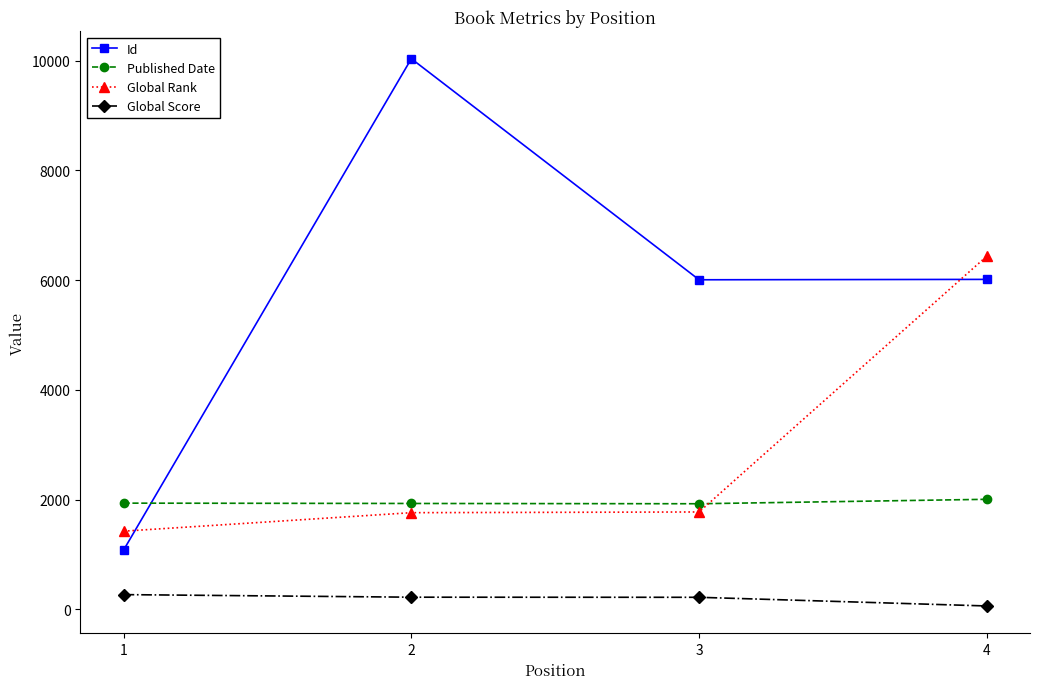

List the series in order of their overall mean, lowest first.

Global Score, Published Date, Global Rank, Id